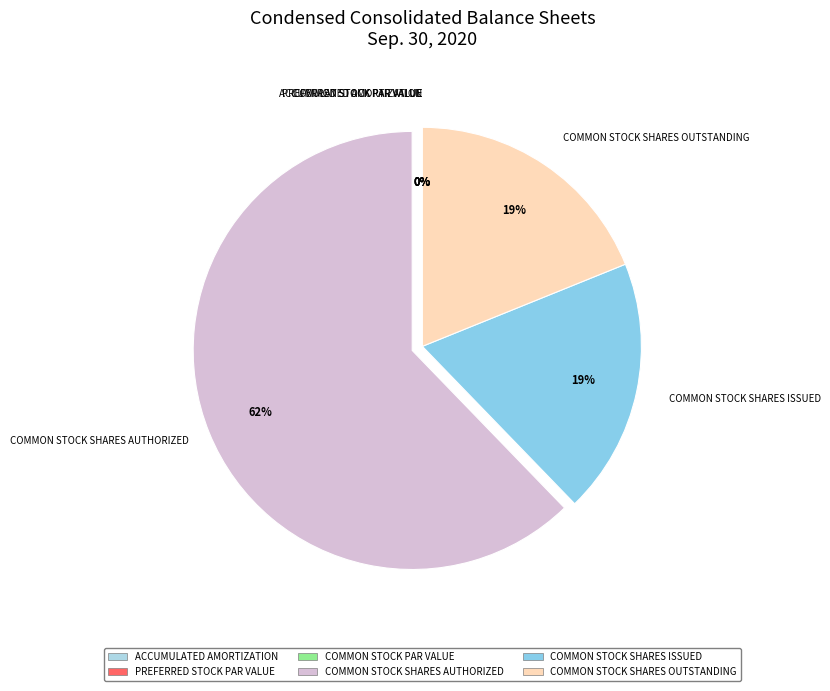

What is the smallest slice in the pie chart?

Common stock par value